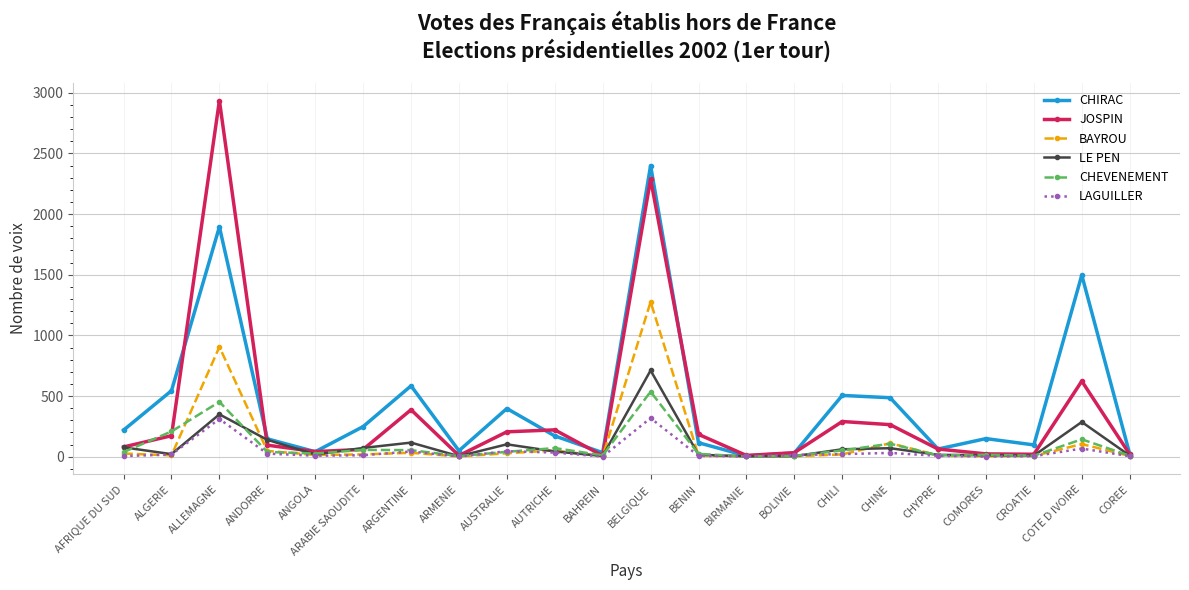

The CHIRAC series shows 584 at ARGENTINE. True or false?

True